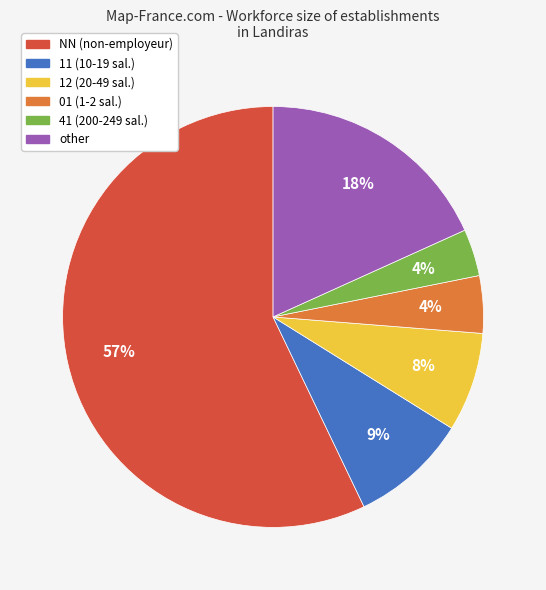

How many segments does this pie chart have?

6